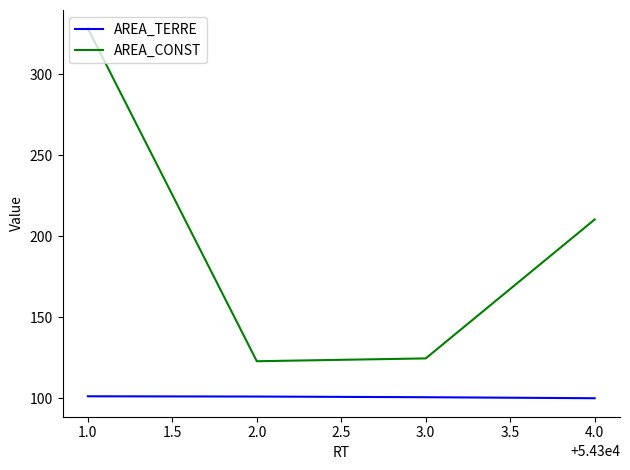

What is the difference between the maximum and minimum values in the AREA_TERRE series?

1.2